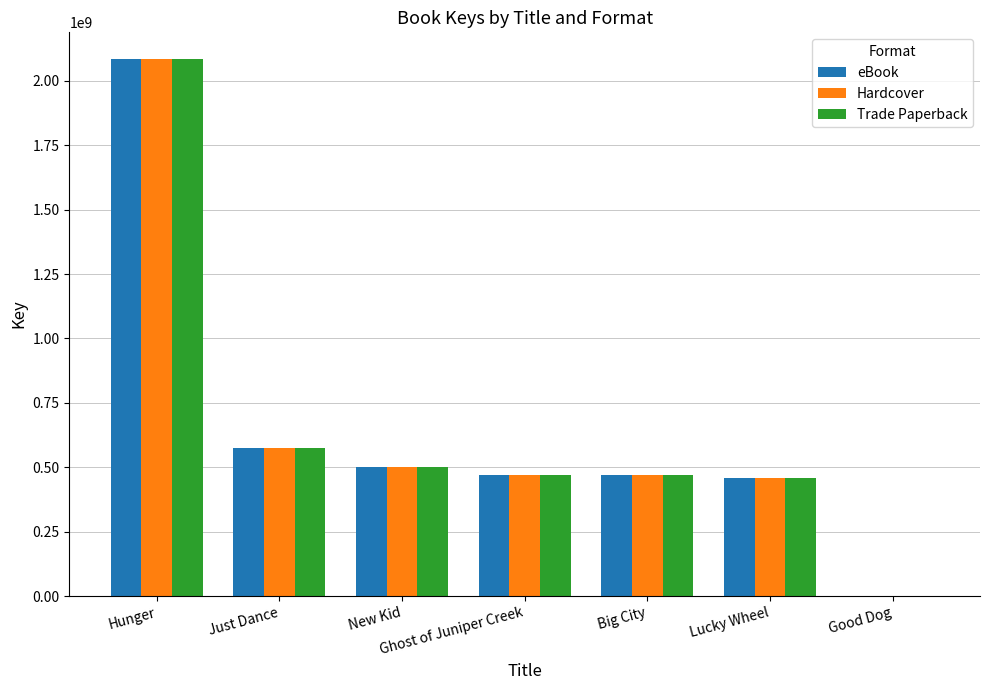

How many categories are shown in the chart?

7